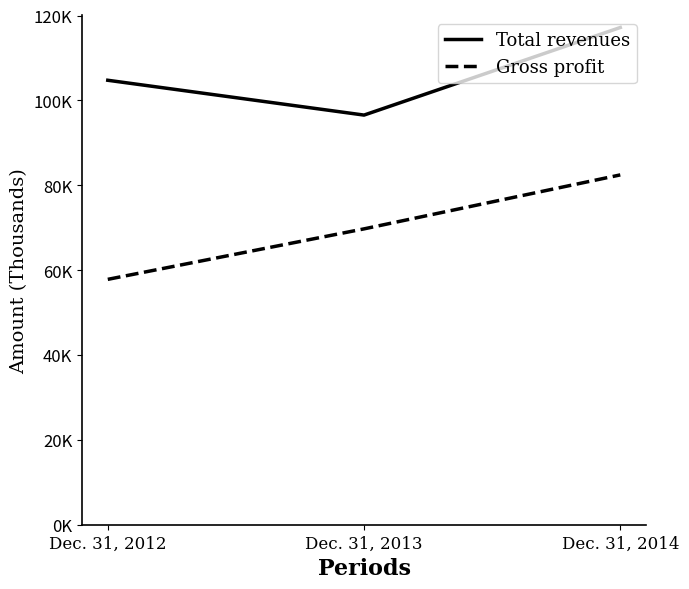

True or false: Gross profit has a value of 40951 at Dec. 31, 2013.

False